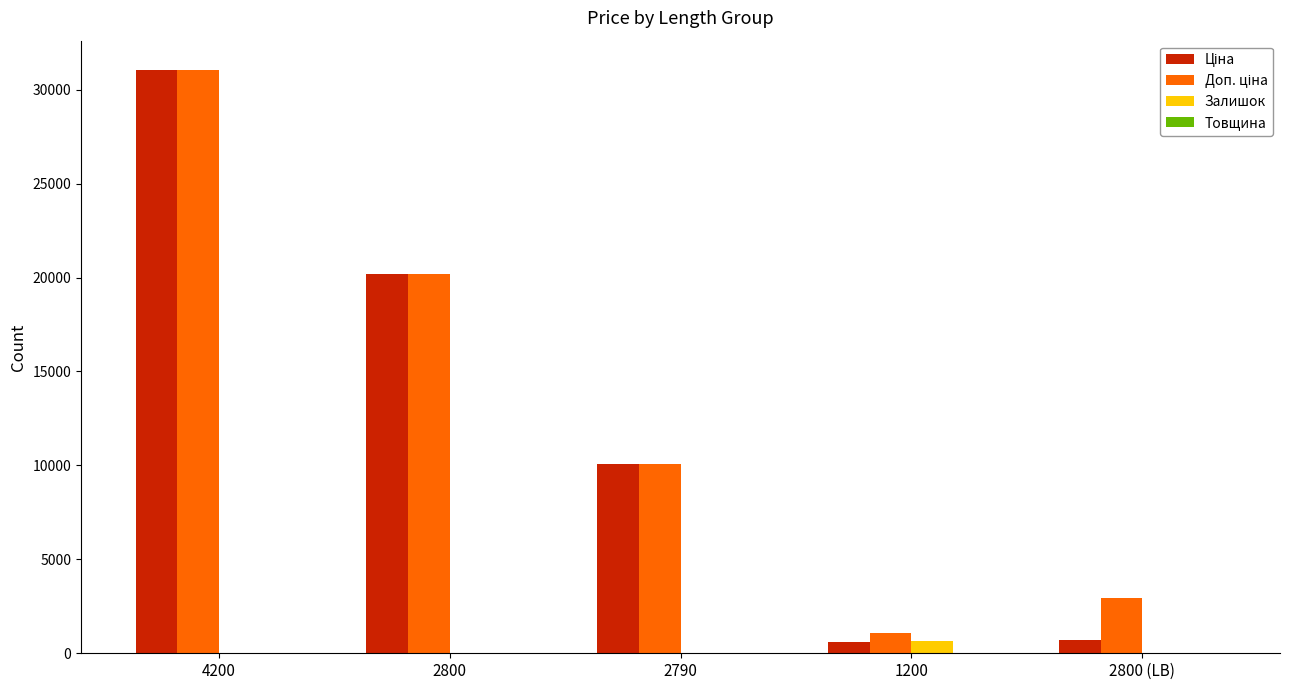

At which category is the sum across all series the highest?

4200